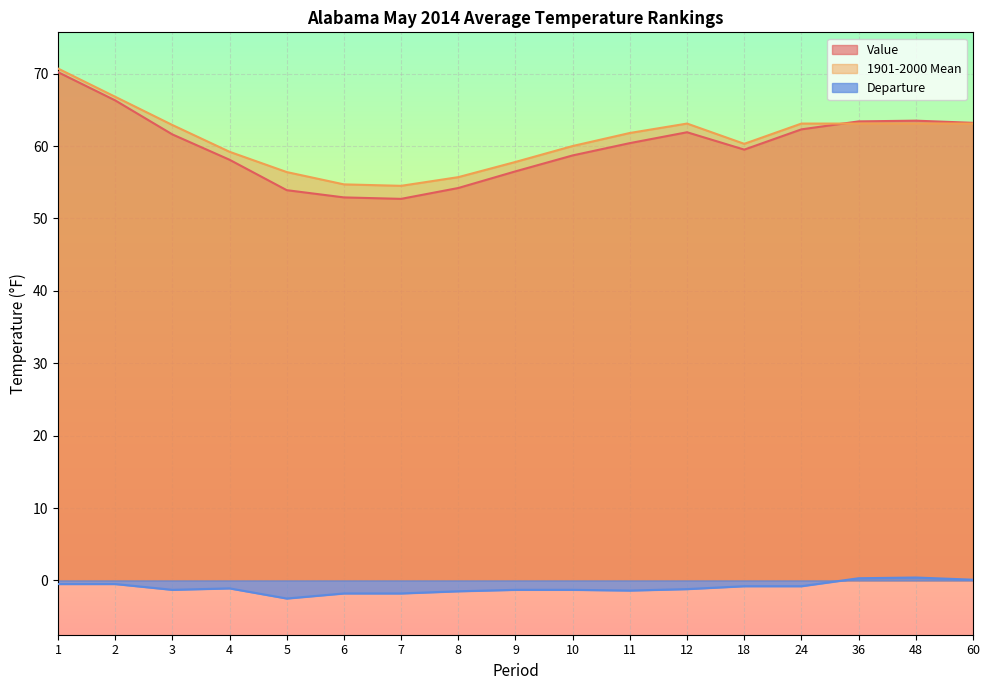

How many data points in 1901-2000 Mean are less than 61?

8